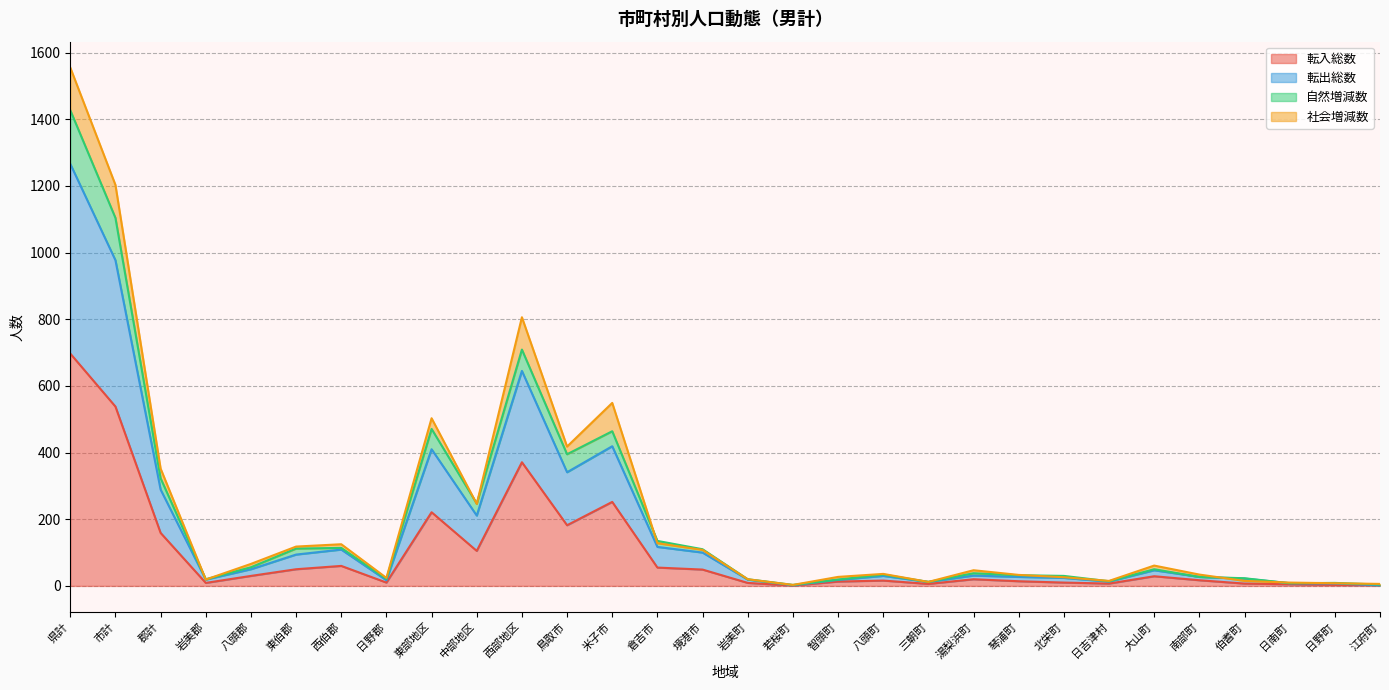

At which category does 転出総数 reach its first local peak?

西伯郡